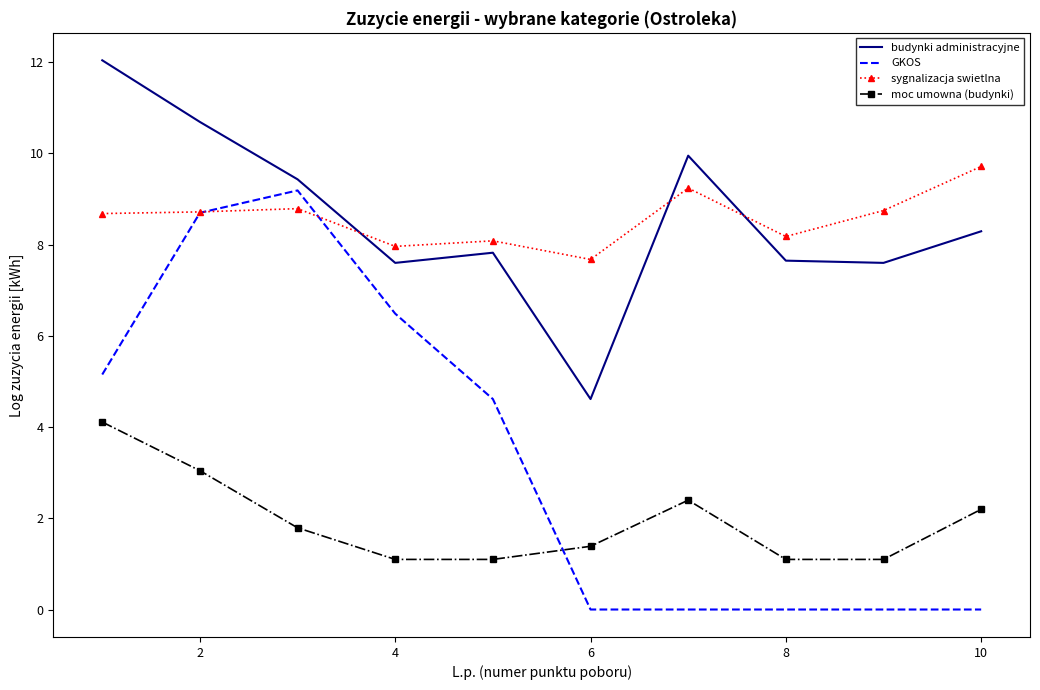

True or false: sygnalizacja swietlna has more than 1 points higher than both neighbors.

True